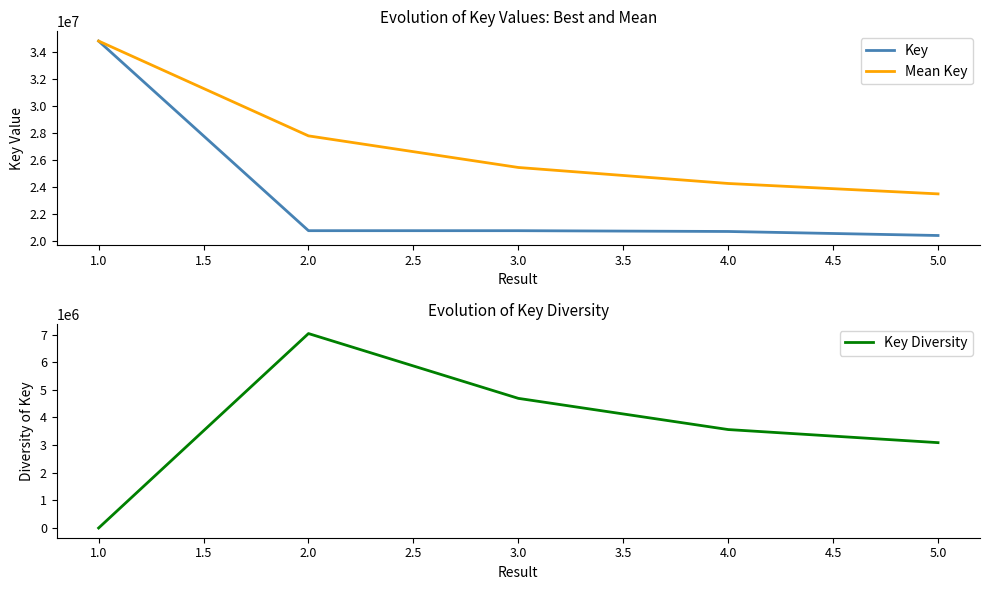

Where is the first local maximum for Key Diversity?

2.0